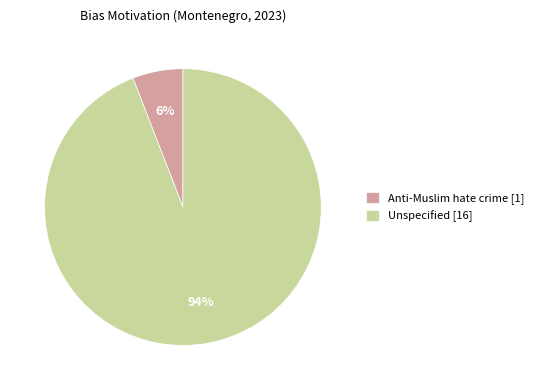

Combined, do Unspecified [16] and Anti-Muslim hate crime [1] account for over 50%?

Yes